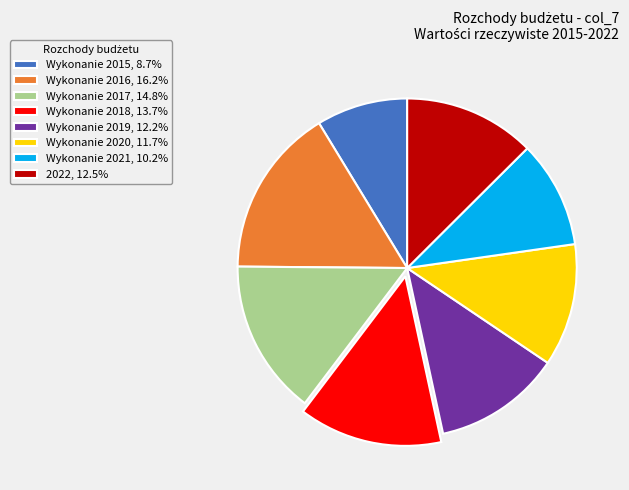

Which slice is the largest?

Wykonanie 2016